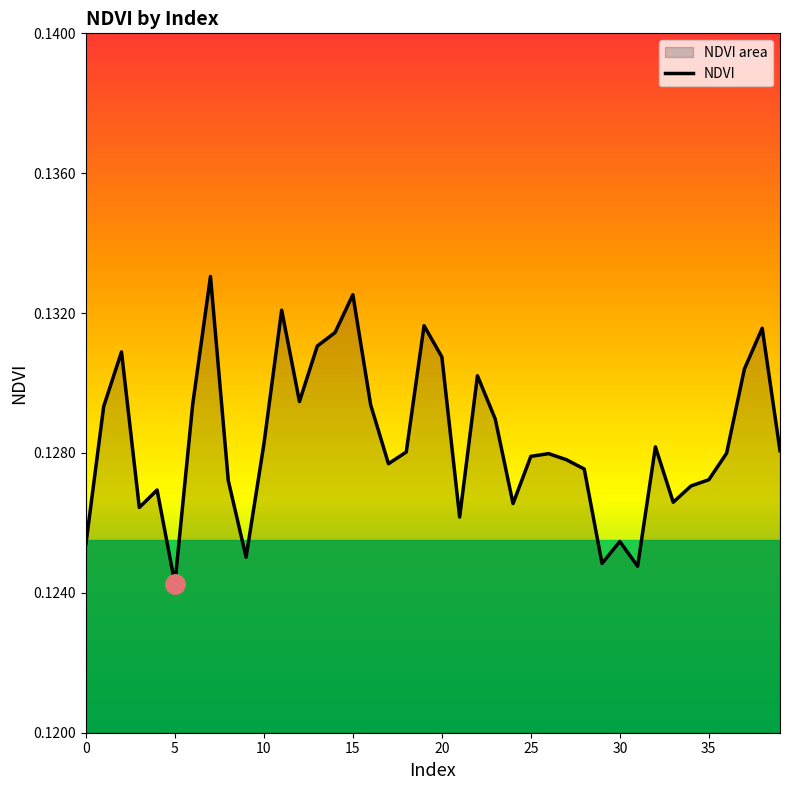

Between 0 and 5, which is larger?

0